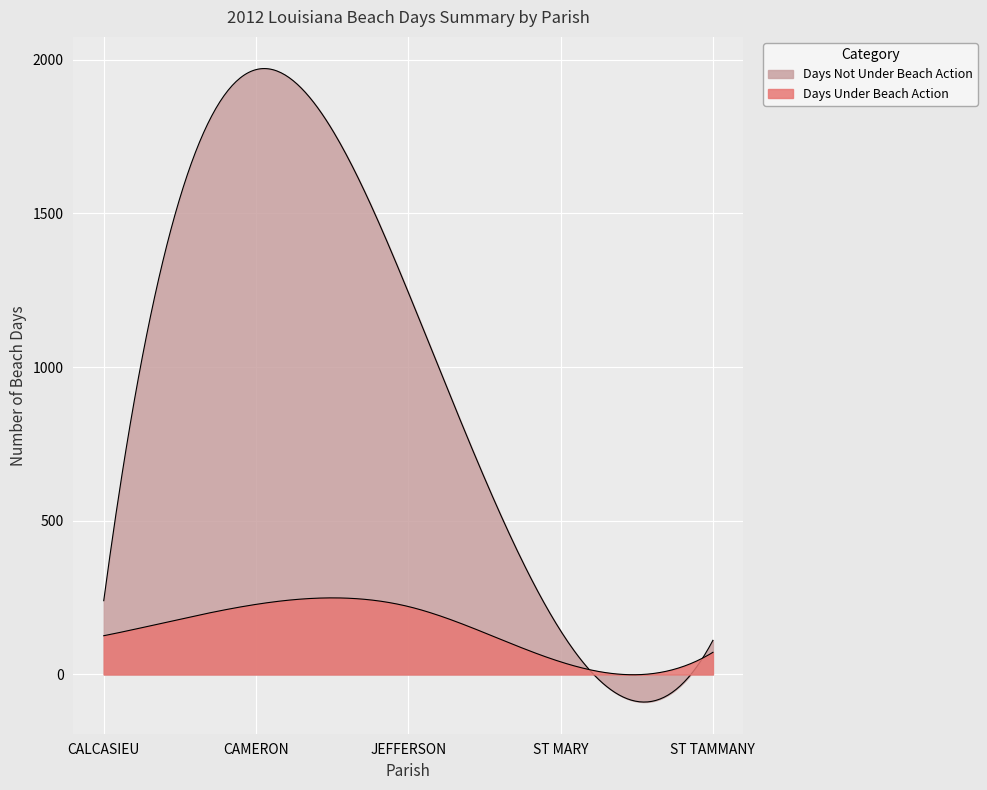

True or false: Days Under Beach Action has more than 0 points higher than both neighbors.

True